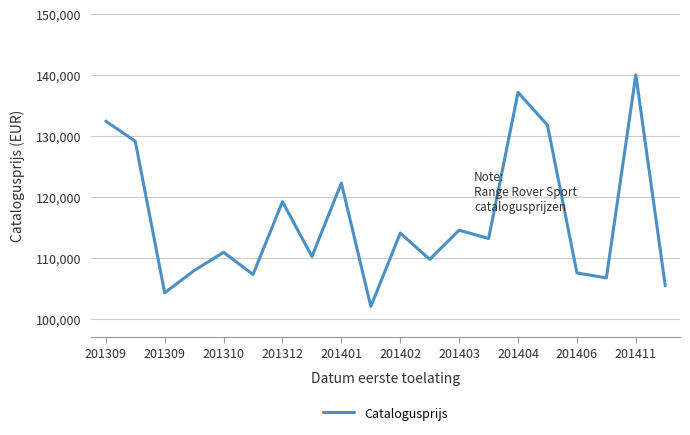

What is the maximum value shown in the chart?

140069